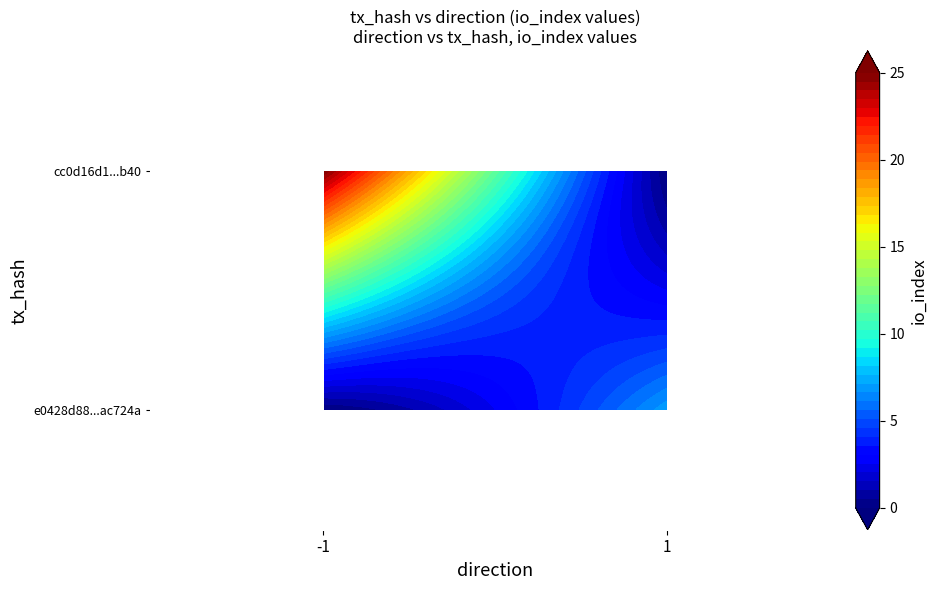

The cc0d16d1ce8678d5138ea261e5604c03f634b40 series shows 25 at io_index. True or false?

True